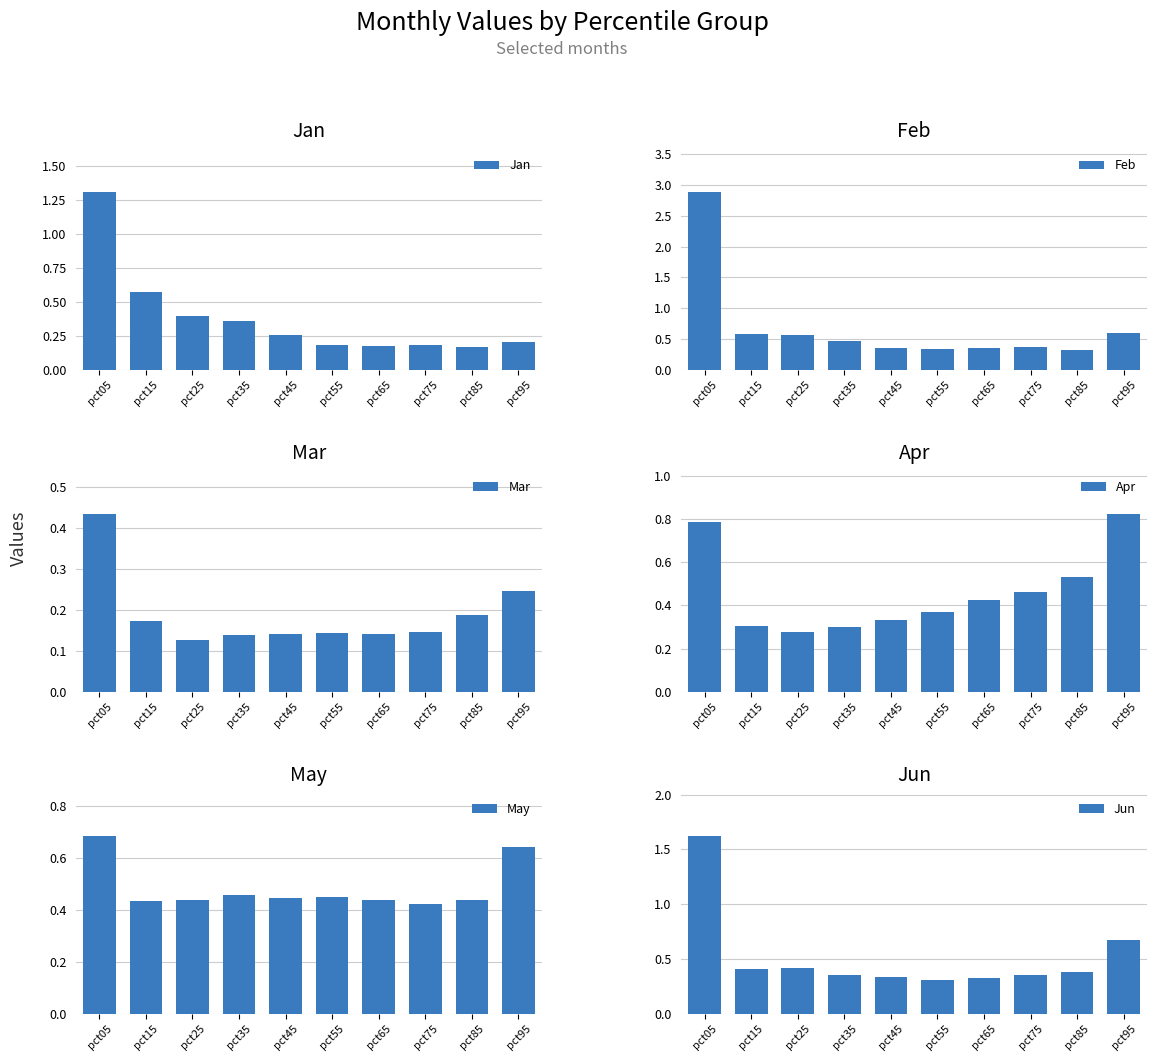

What is the total value across all series at pct55?

1.8